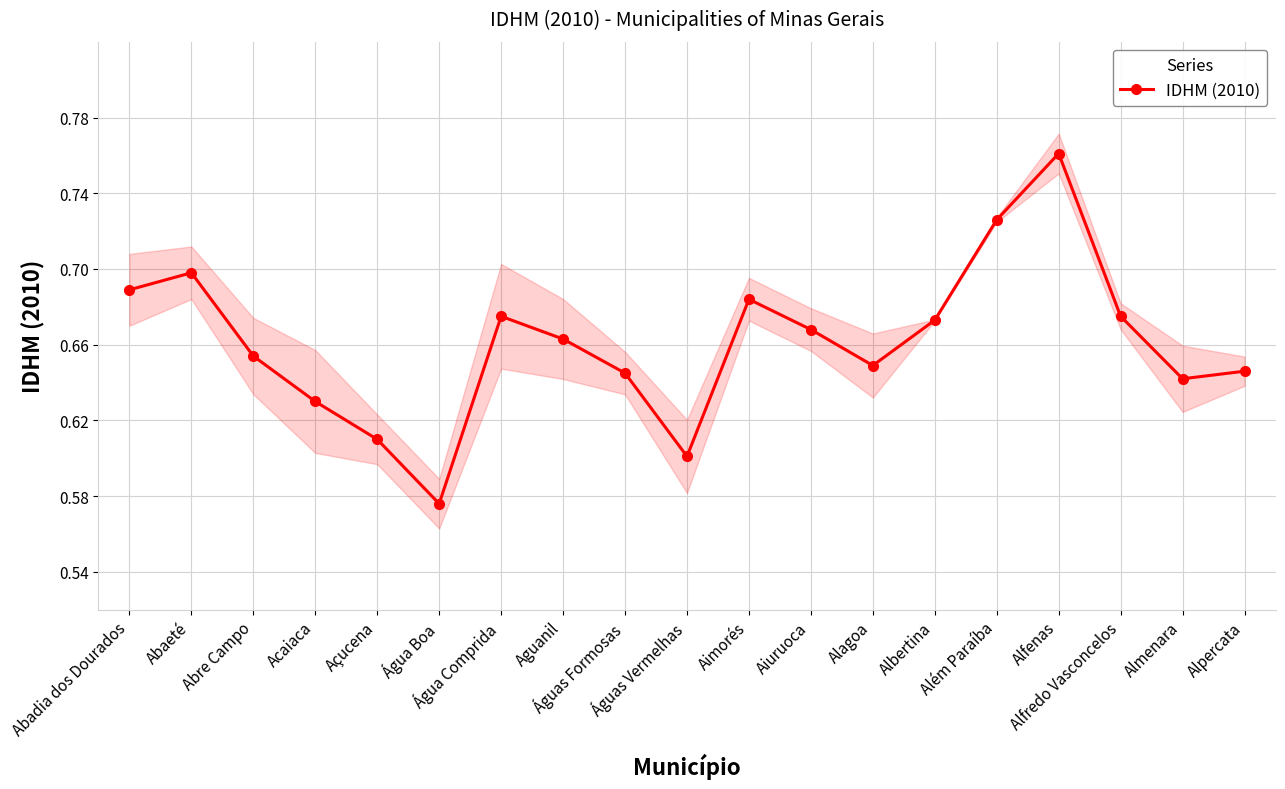

Reading left to right, extract all data points from this chart.

0.7	0.7	0.7	0.6	0.6	0.6	0.7	0.7	0.6	0.6	0.7	0.7	0.6	0.7	0.7	0.8	0.7	0.6	0.6